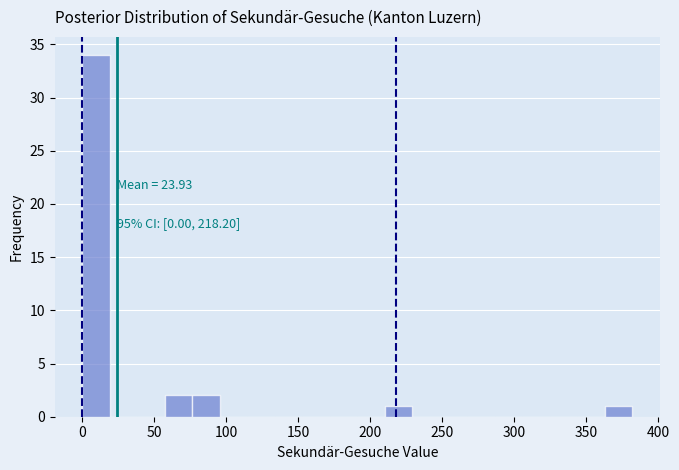

Read against the x-axis, roughly where is the centre of the tallest bar?

10